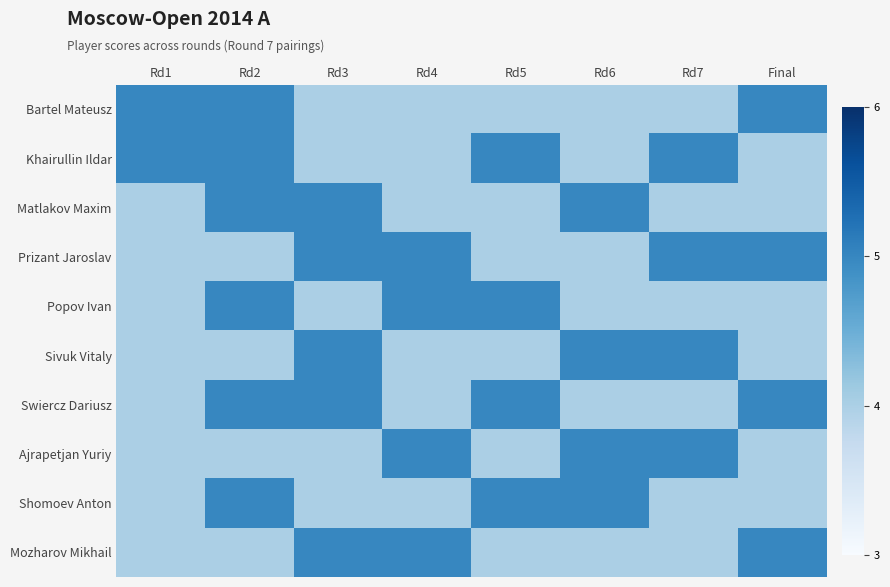

Which has a higher value, Rd7 or Rd6?

Rd7